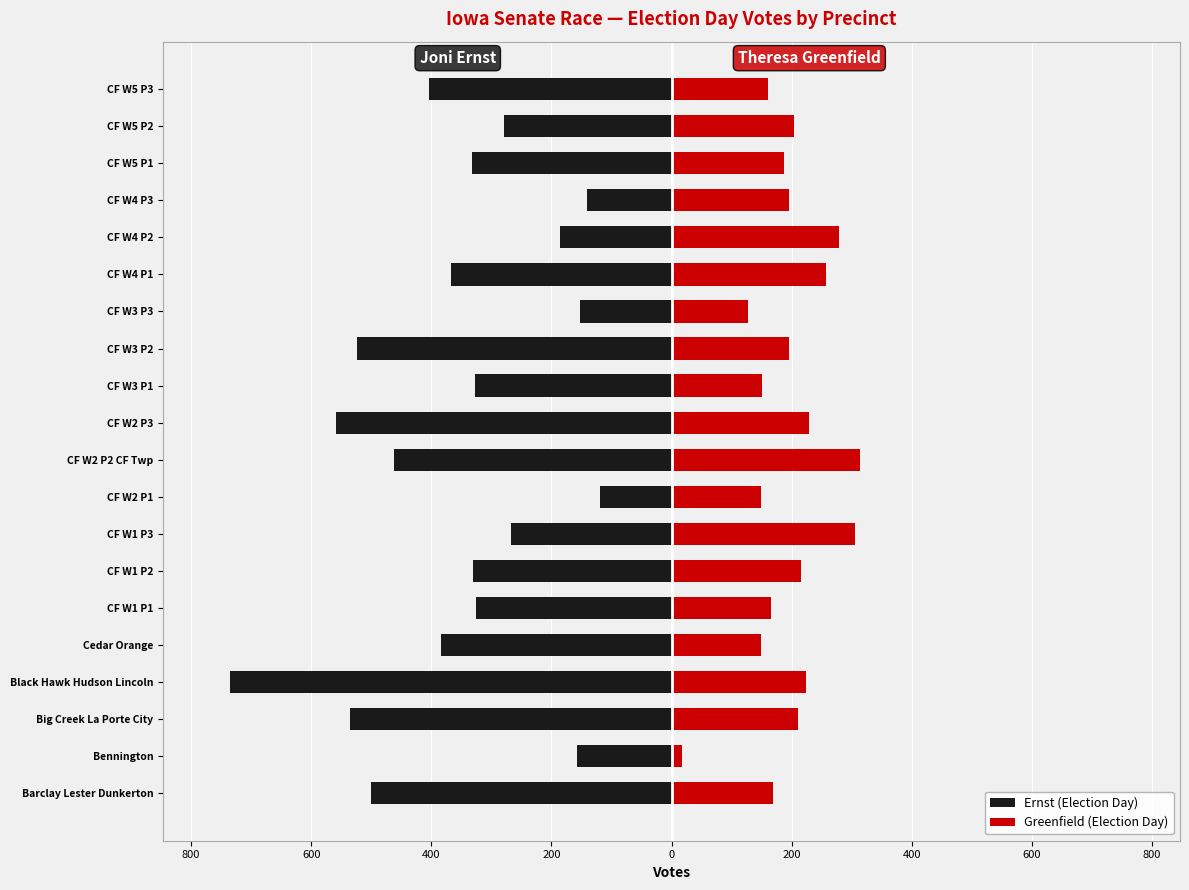

What is the maximum value shown in the chart?

314